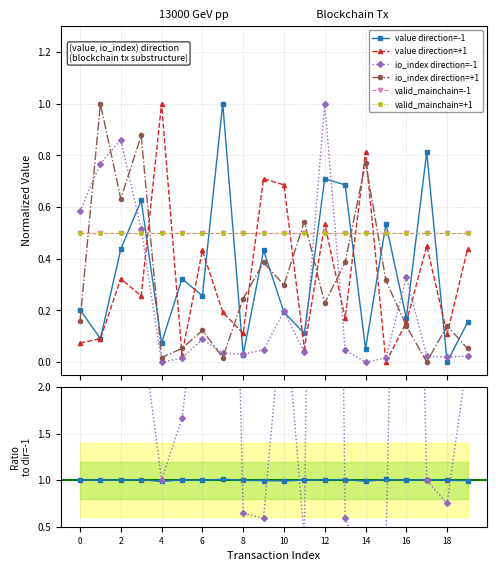

The value of io_index_pos at 12 is 0.1. True or false?

False